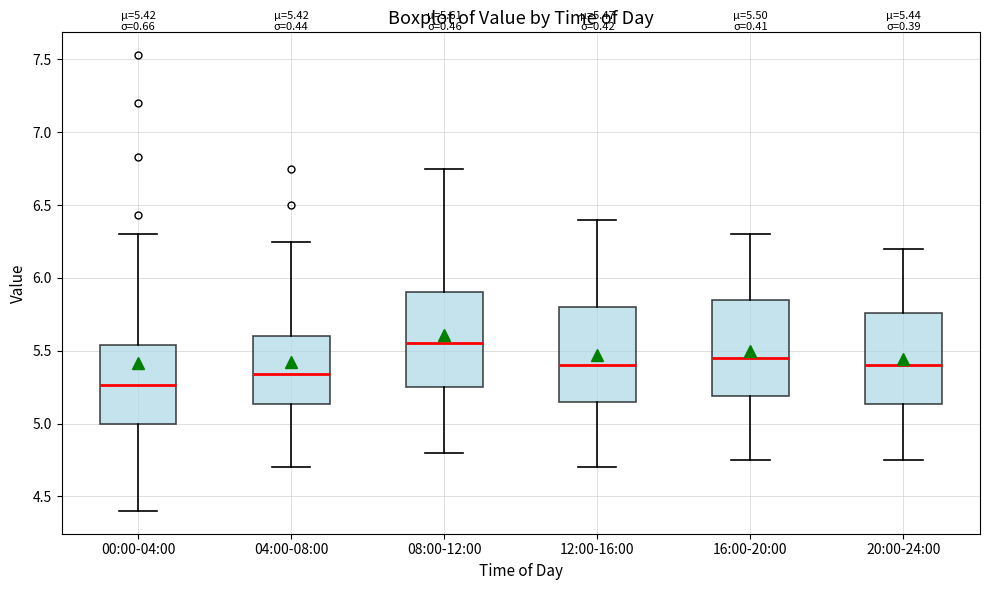

Which box has the highest median line?

08:00-12:00